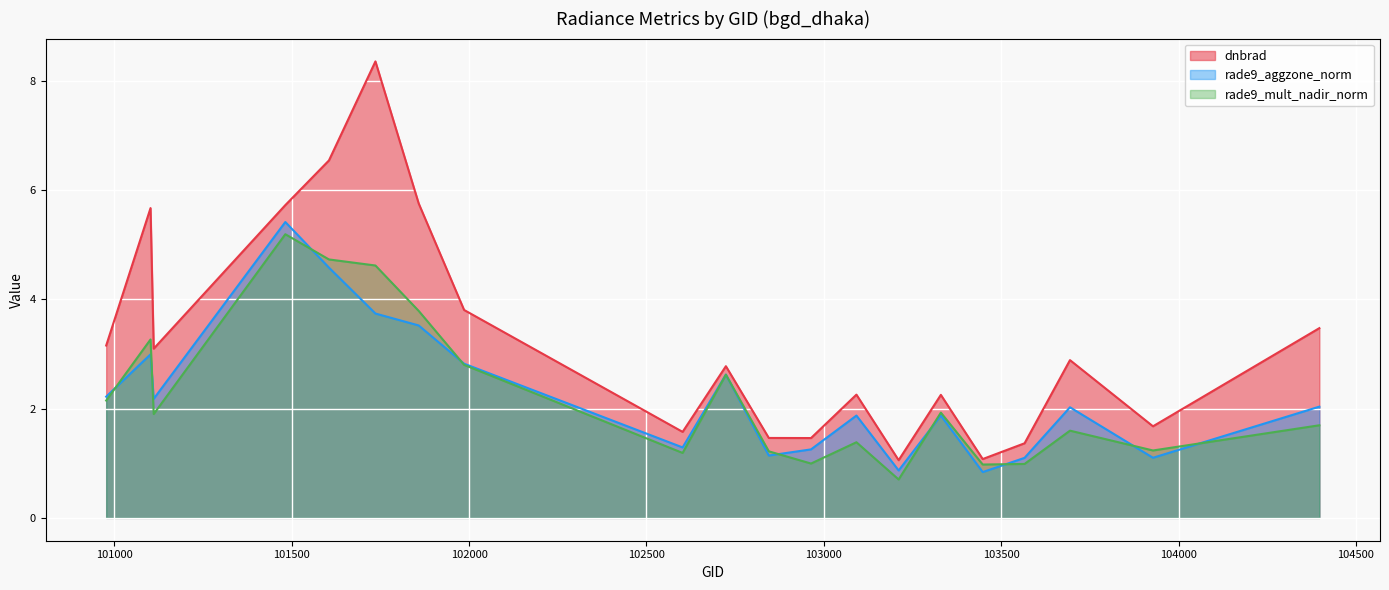

Where is the first local minimum for dnbrad?

101111